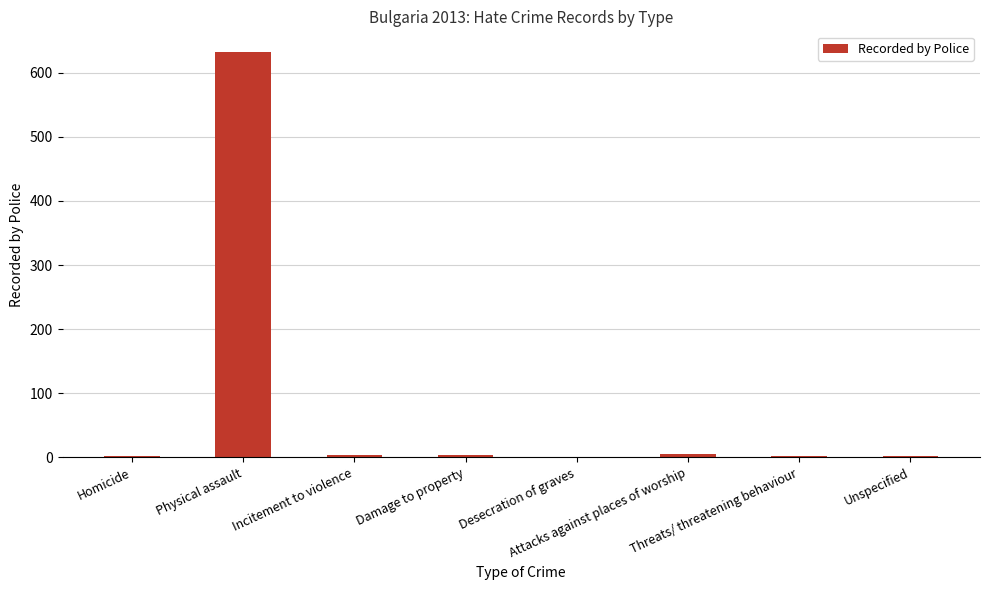

What is the maximum value shown in the chart?

633